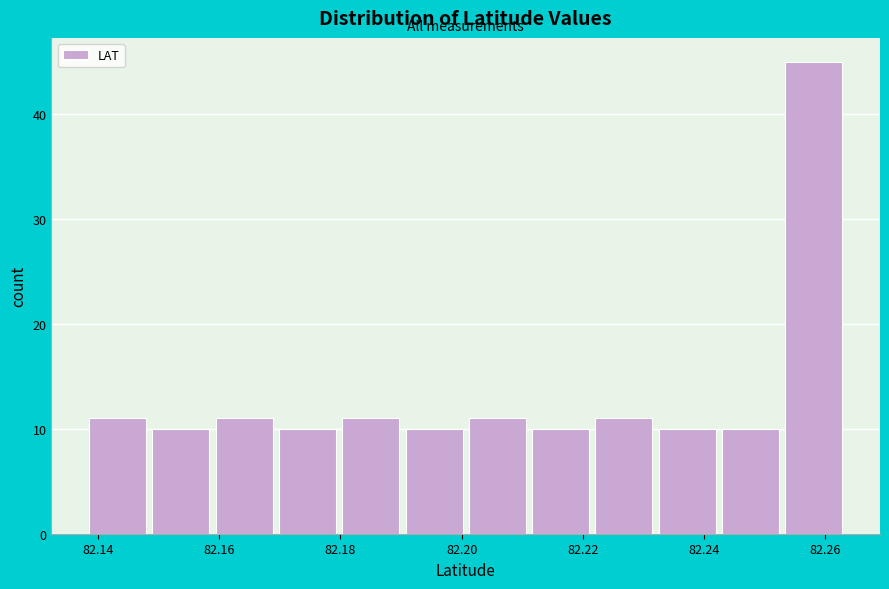

Reading left to right, list every bar in this chart as the range it spans on the x-axis followed by its height. Neither the bar edges nor the heights are printed on the chart, so give them approximately, as read against the axes.

82.138 to 82.148: 11
82.148 to 82.158: 10
82.158 to 82.170: 11
82.170 to 82.180: 10
82.180 to 82.190: 11
82.190 to 82.200: 10
82.200 to 82.212: 11
82.212 to 82.222: 10
82.222 to 82.232: 11
82.232 to 82.242: 10
82.242 to 82.252: 10
82.252 to 82.264: 45